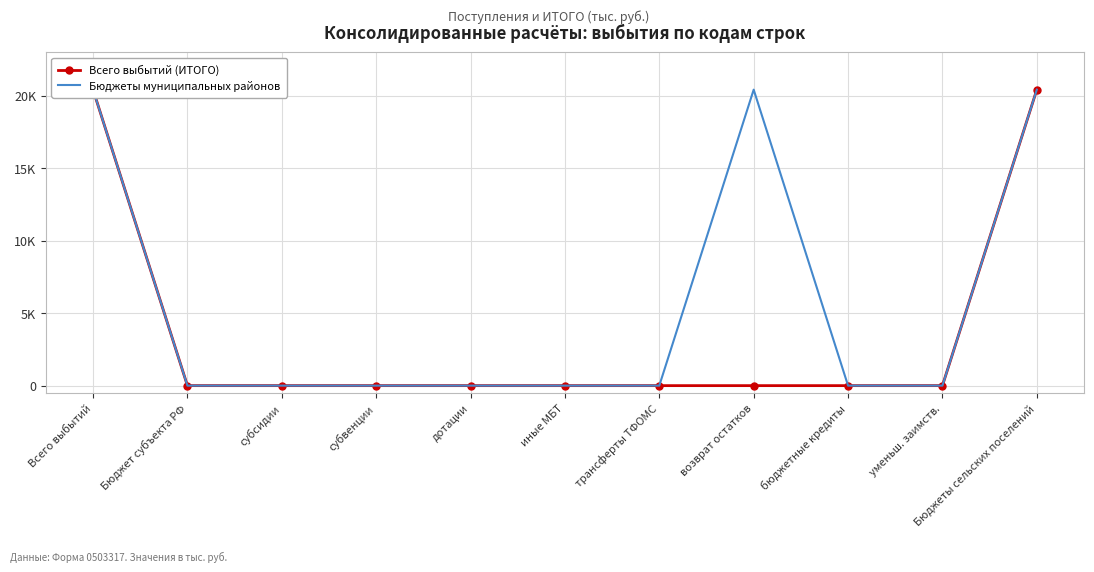

True or false: Всего выбытий (ИТОГО) has a value of 10092.7 at трансферты ТФОМС.

False